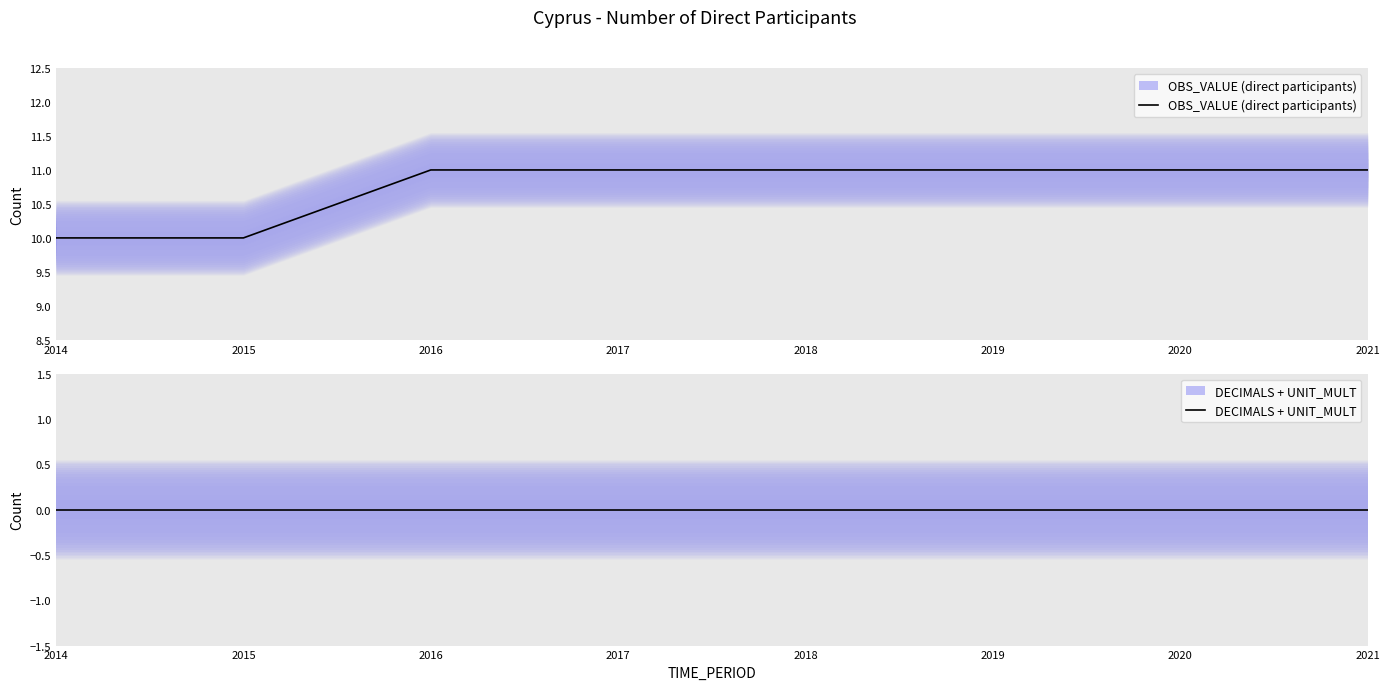

What is the total value across all series at 2015?

10